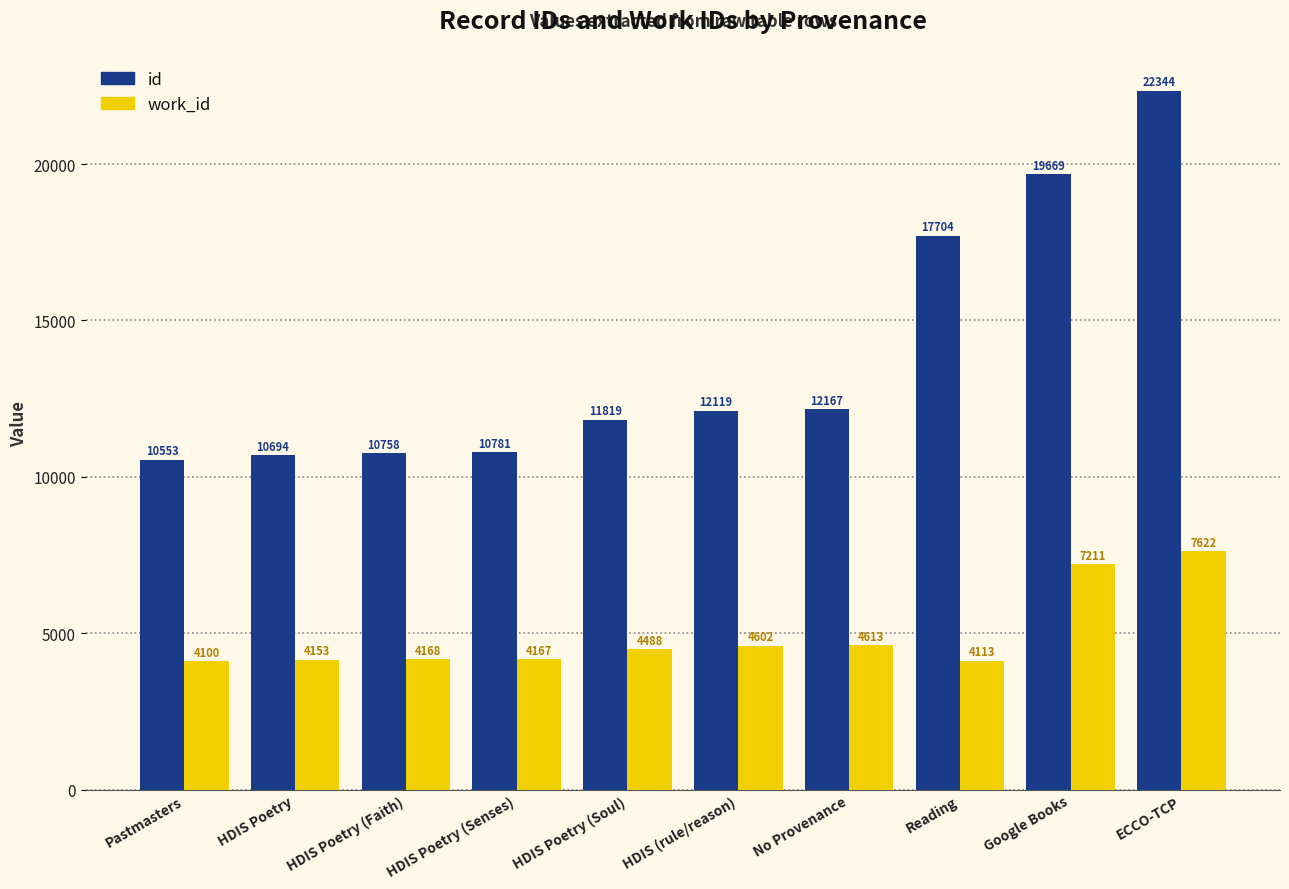

Is it true that work_id equals 4488 at HDIS Poetry (Soul)?

True